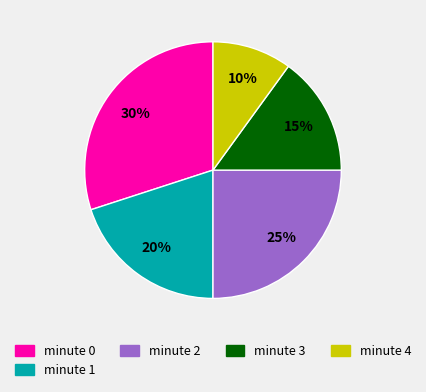

Is there a majority slice in this chart?

No